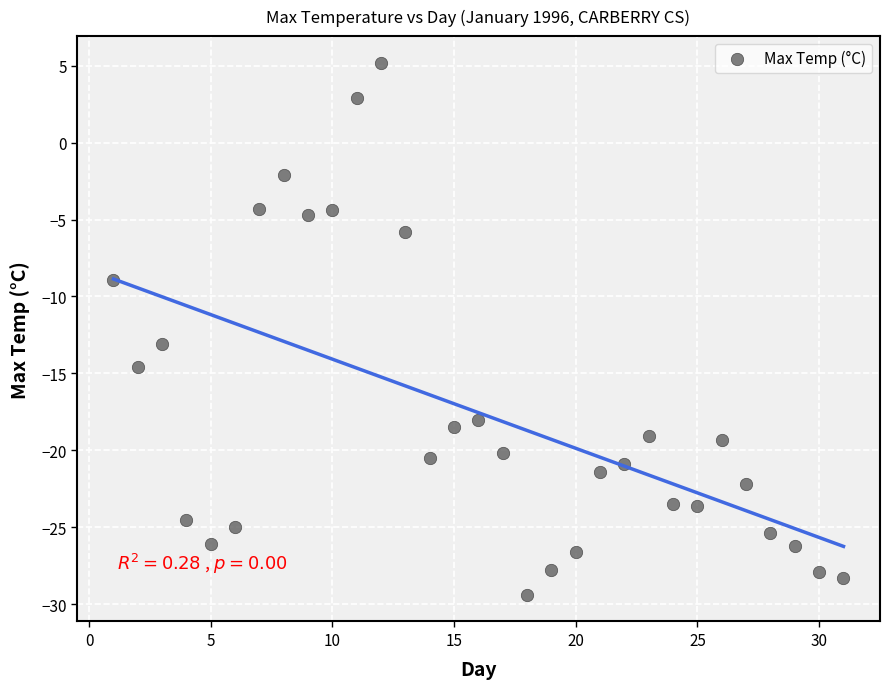

What is the range of Y values (max minus min)?

34.6